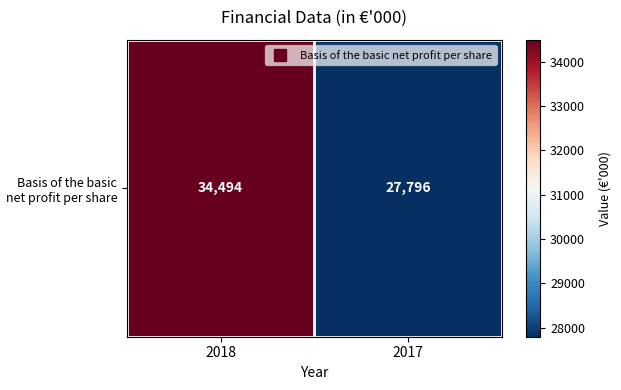

Which label corresponds to the largest value in the chart?

2018